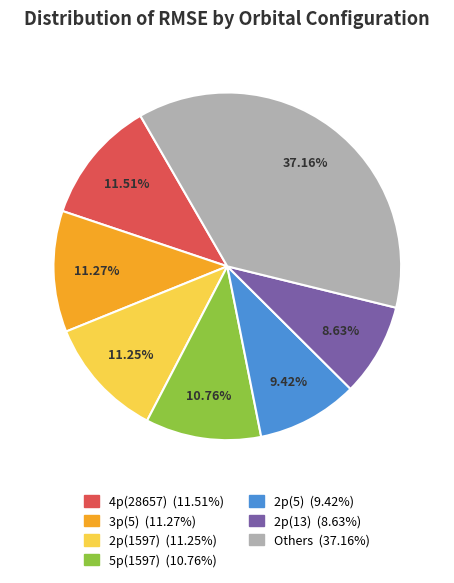

How many slices are in this pie chart?

7